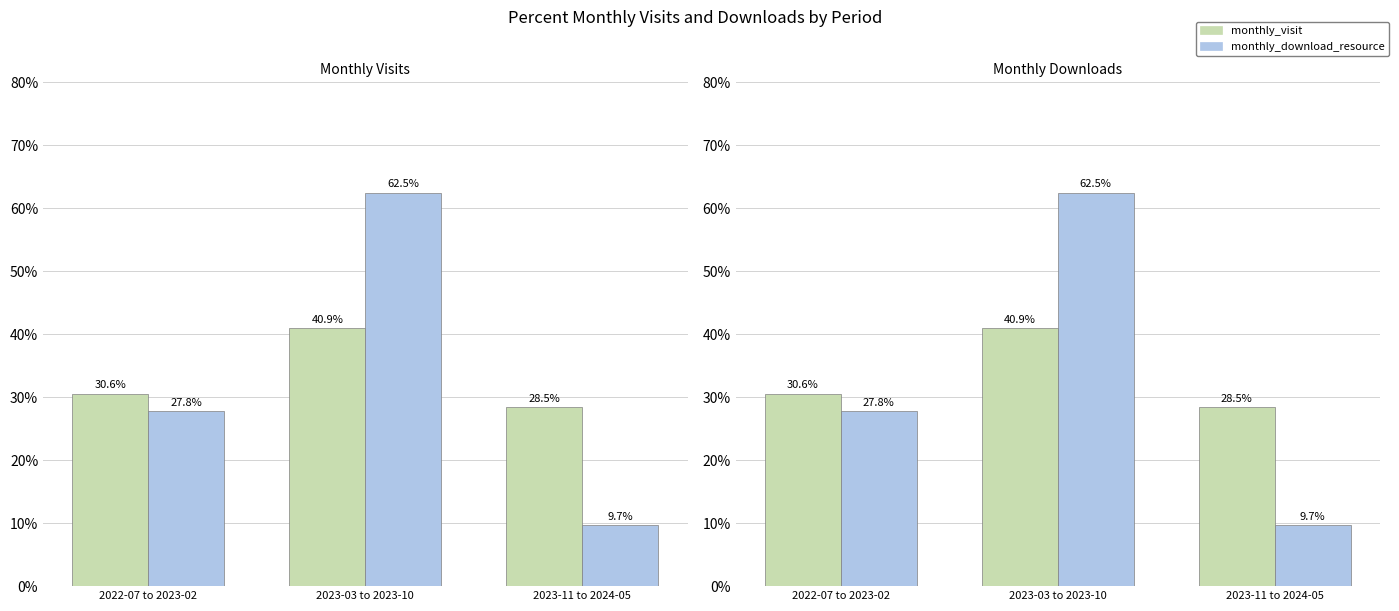

What position from the right is 2022-07 to 2023-02?

3